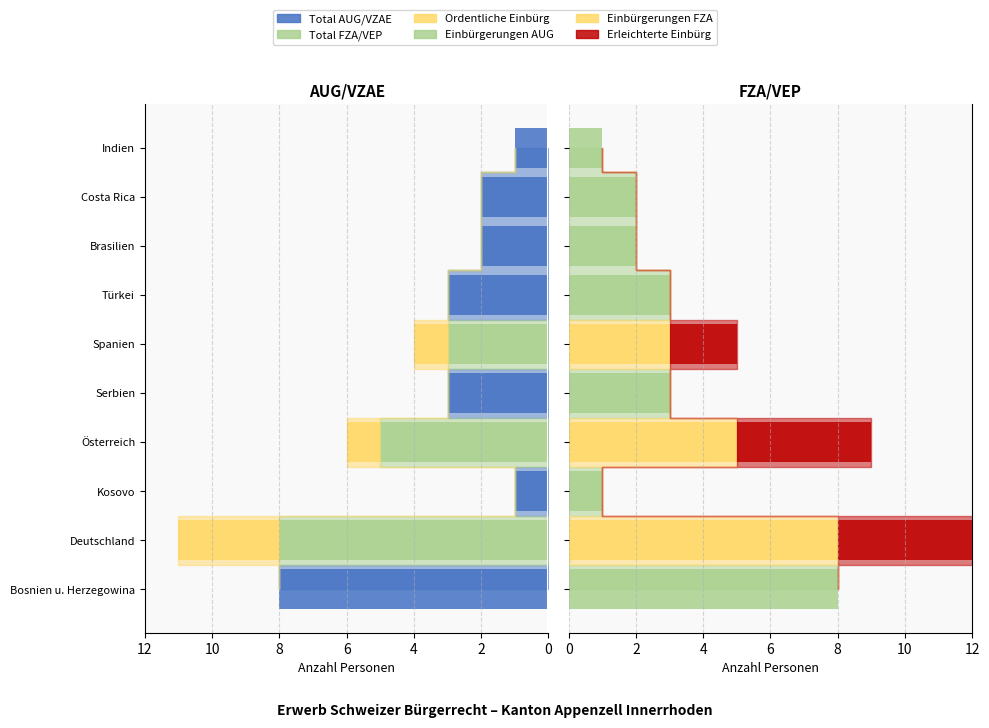

What are all the series names shown in the legend?

Total AUG/VZAE, Total FZA/VEP, Ordentliche Einbürg, Einbürgerungen AUG, Einbürgerungen FZA, Erleichterte Einbürg